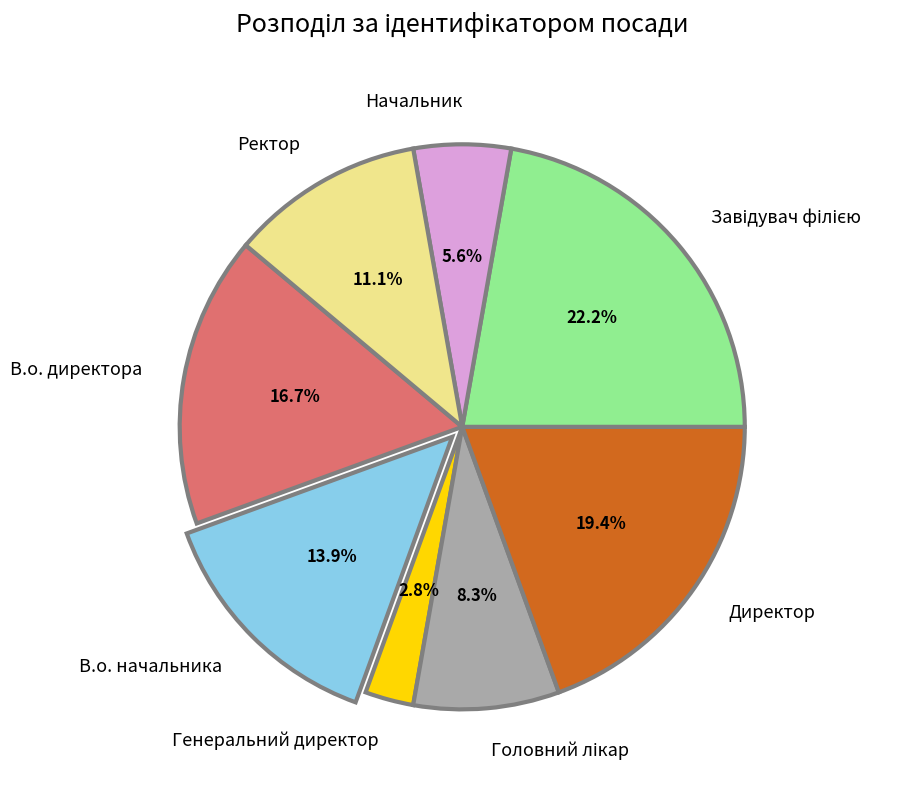

Which category has the smallest portion of the pie?

Генеральний директор